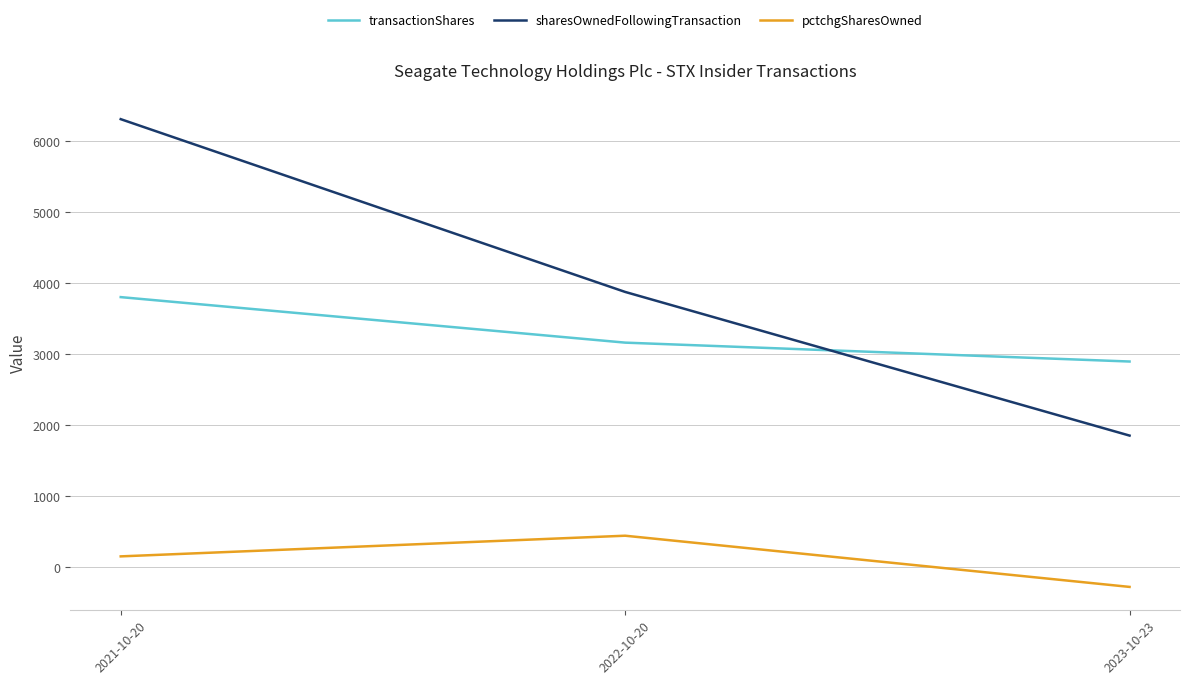

Read the transactionShares value at 2023-10-23, to the nearest 100.

2900